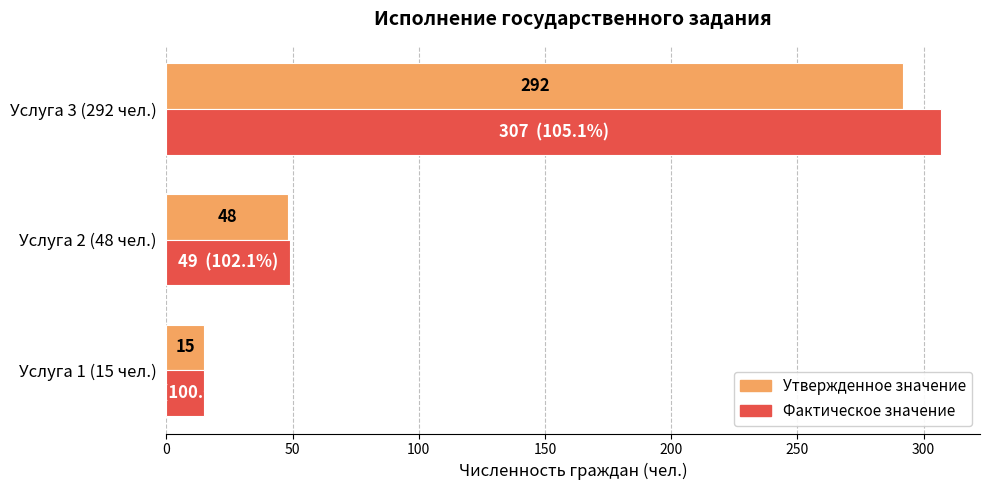

True or false: Утвержденное значение has a value of 187 at Услуга 3 (292 чел.).

False